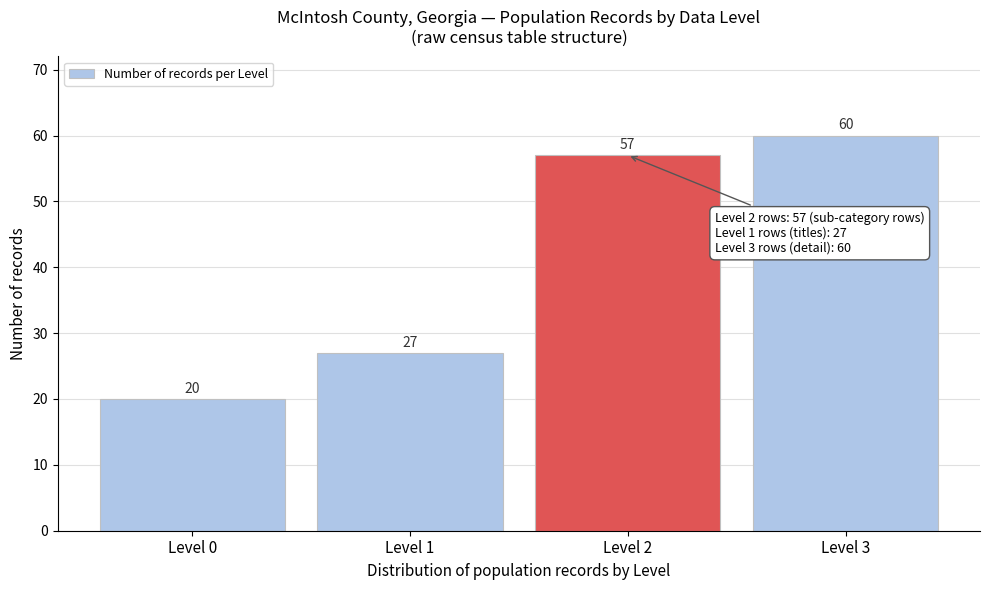

Reading left to right, what are all the values shown in this chart?

Level 0=20	Level 1=27	Level 2=57	Level 3=60